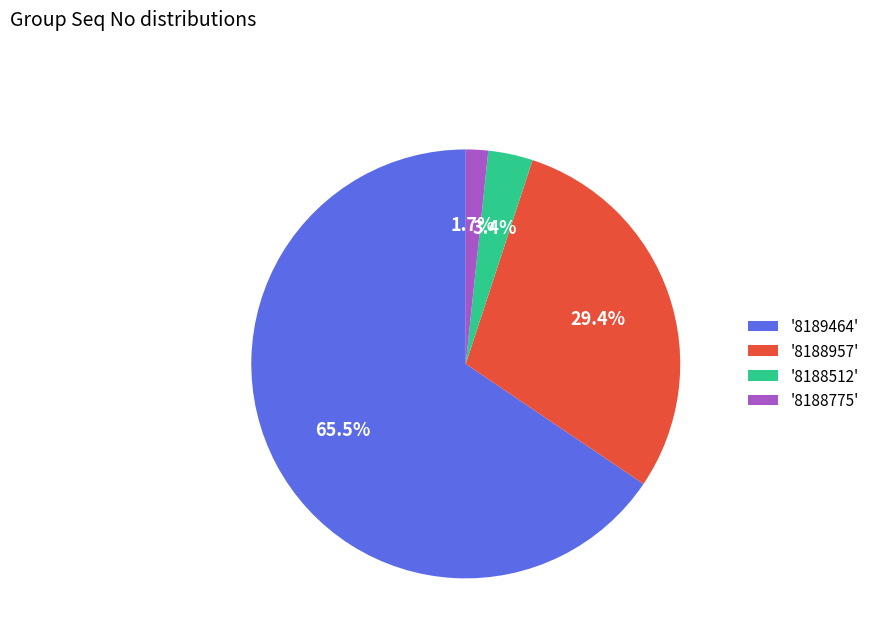

How many segments does this pie chart have?

4